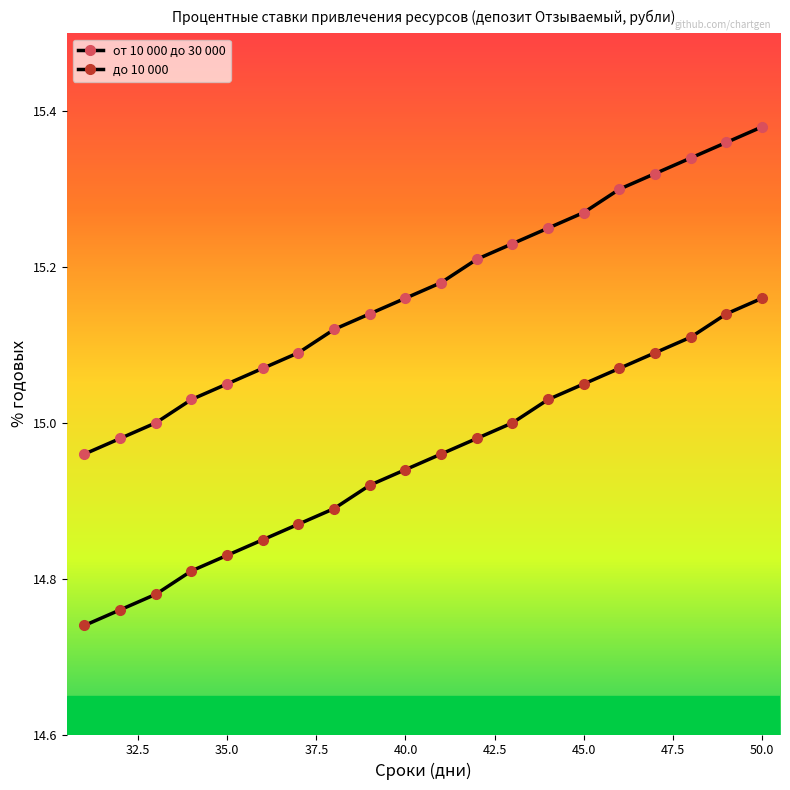

Reading left to right, what are all the values shown in this chart?

от 10 000 до 30 000: 15.0	15.0	15.0	15.0	15.1	15.1	15.1	15.1	15.1	15.2	15.2	15.2	15.2	15.2	15.3	15.3	15.3	15.3	15.4	15.4
до 10 000: 14.7	14.8	14.8	14.8	14.8	14.8	14.9	14.9	14.9	14.9	15.0	15.0	15.0	15.0	15.1	15.1	15.1	15.1	15.1	15.2